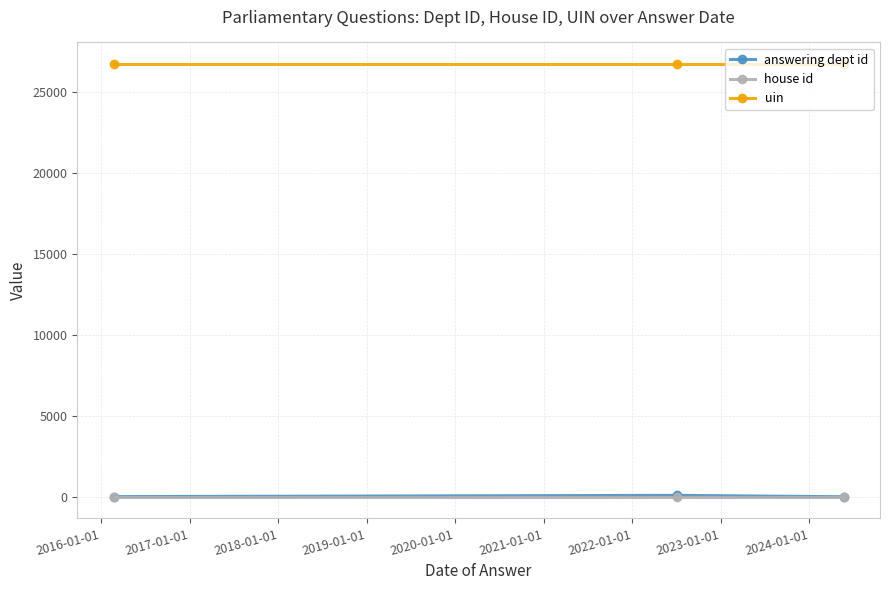

What is the greatest value displayed?

26698